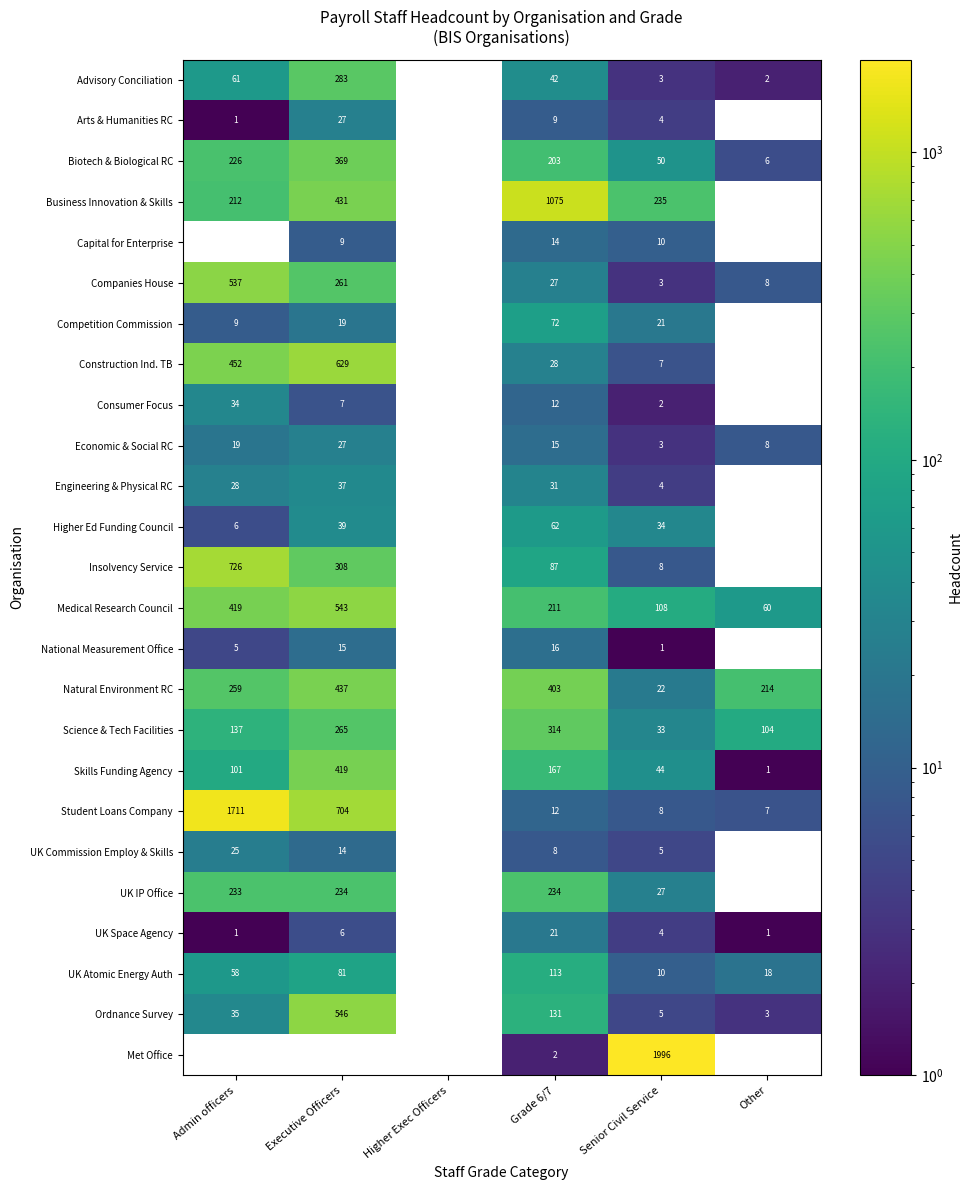

The value of Companies House at Senior Civil Service is 0.6. True or false?

False